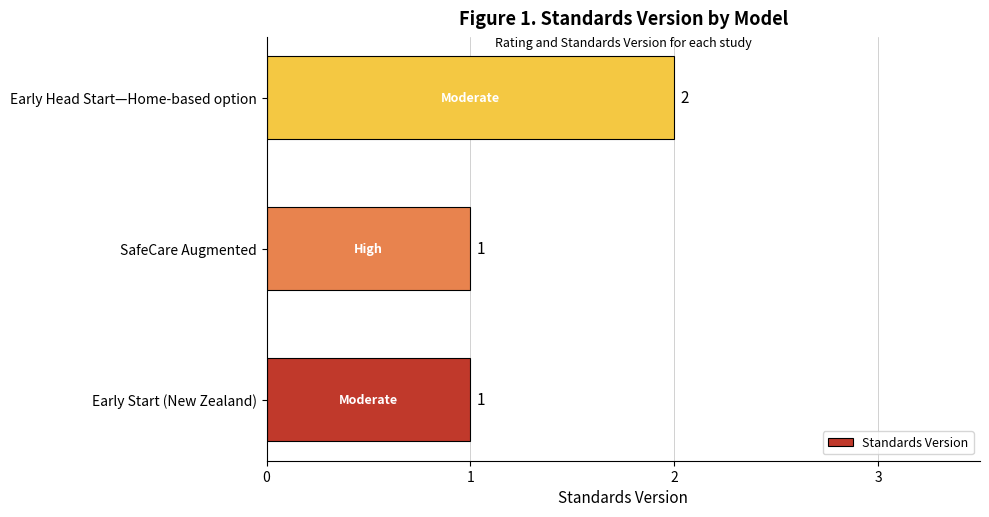

True or false: the data shows 1 at Early Start (New Zealand).

True